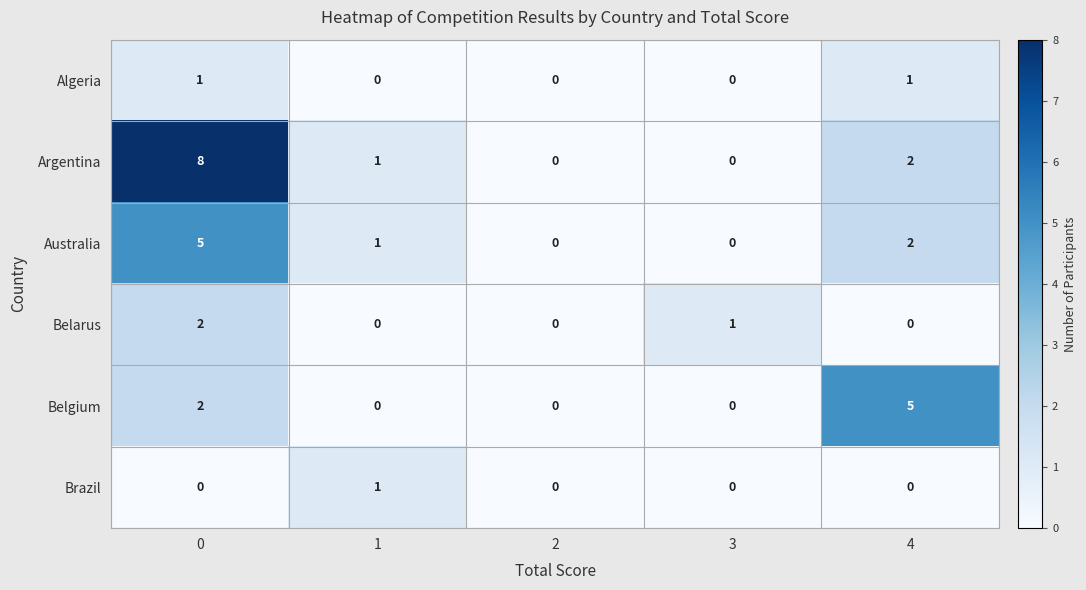

True or false: Brazil has a value of 0 at 1.

False